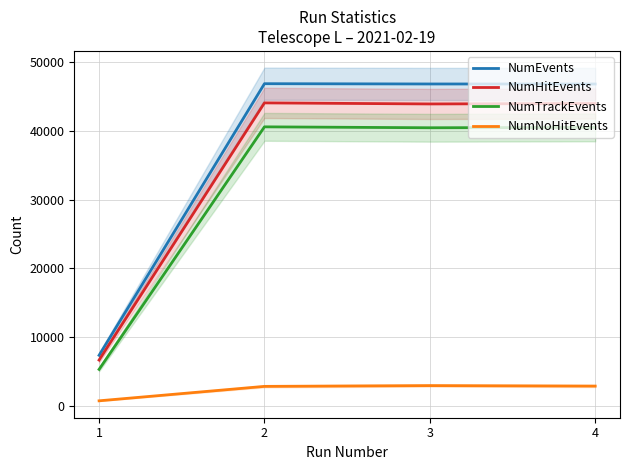

Between 2 and 4, which series saw the biggest shift?

NumHitEvents